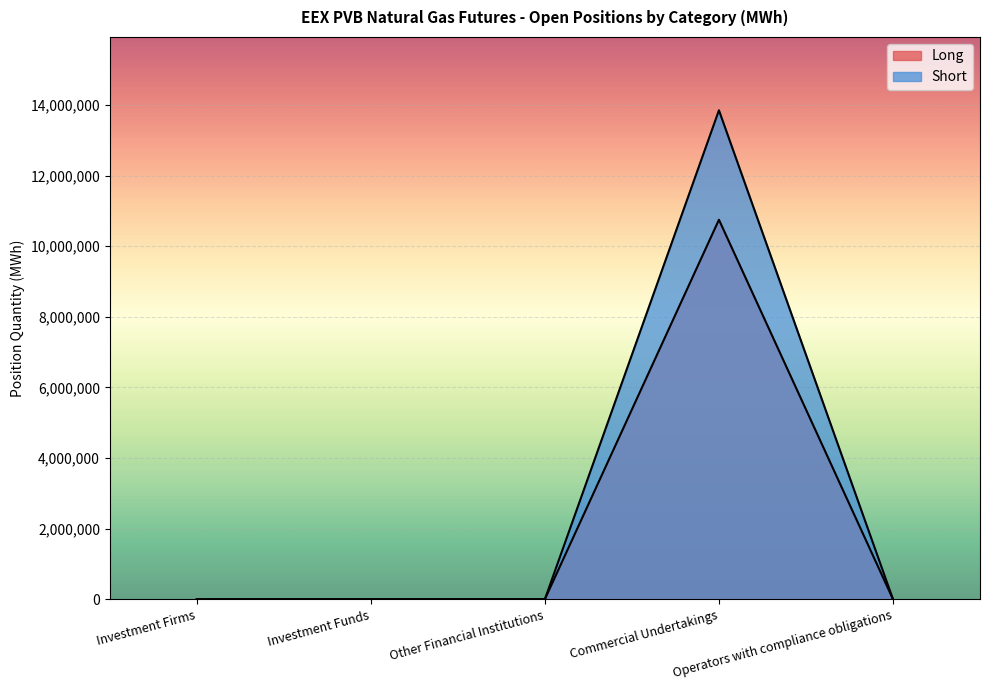

How many data points in Long are above 0?

1